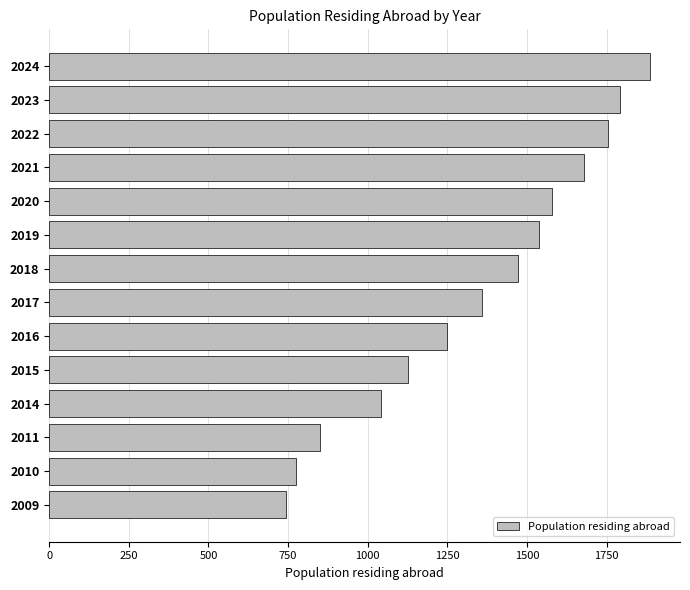

Rank the categories by value from lowest to highest.

2009, 2010, 2011, 2014, 2015, 2016, 2017, 2018, 2019, 2020, 2021, 2022, 2023, 2024